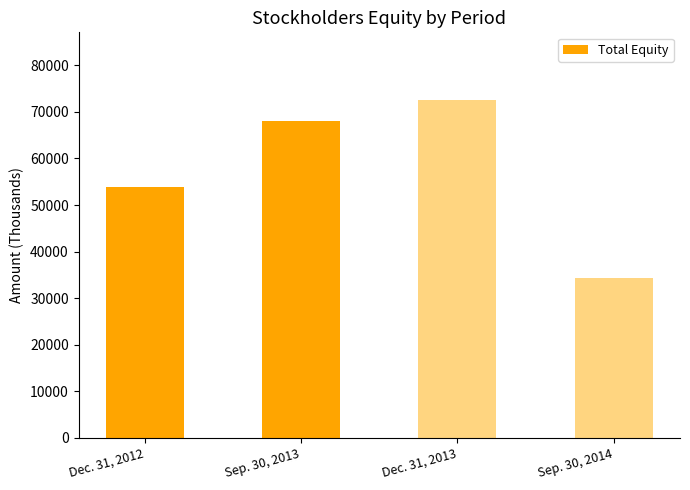

At which label is the value closest to 53472?

Dec. 31, 2012